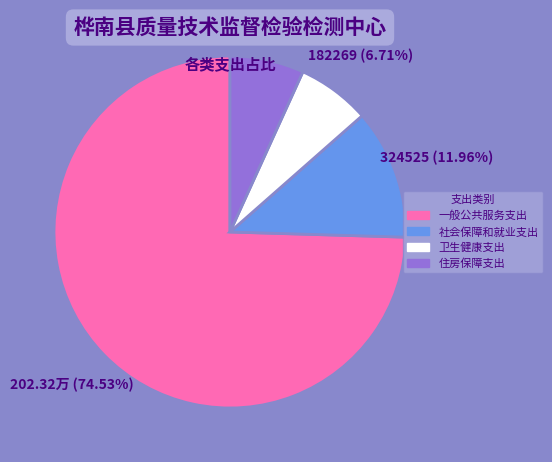

How many segments does this pie chart have?

4